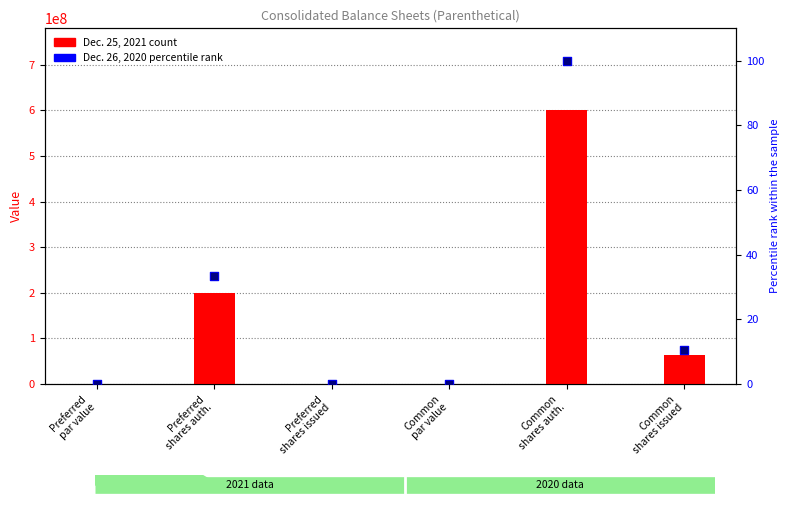

Which series has the largest total across all categories?

Dec. 25, 2021